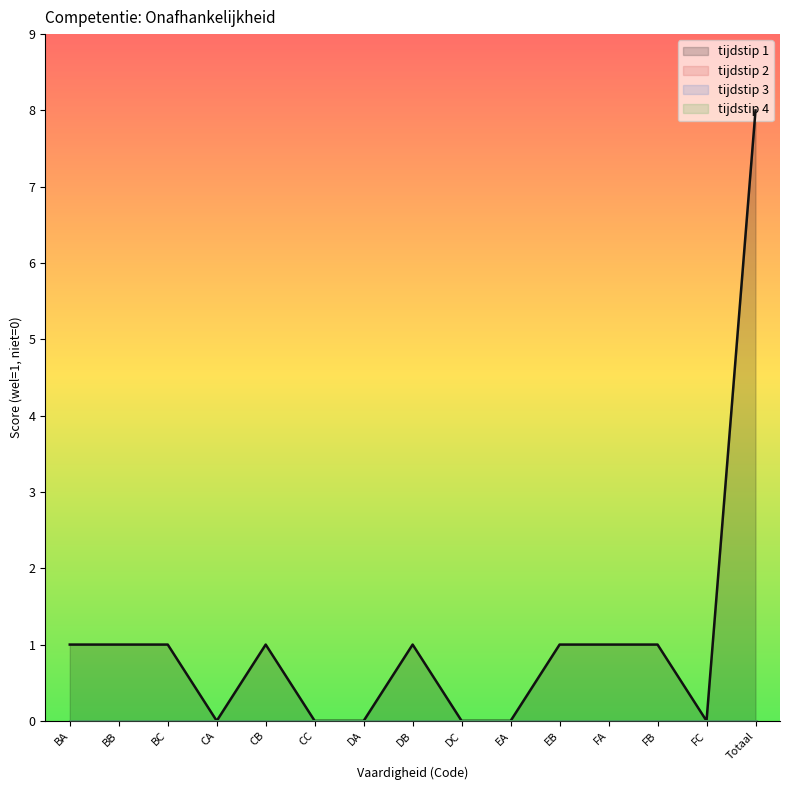

Reading right to left, what are all the values shown in this chart?

tijdstip 1: Totaal=8	FC=0	FB=1	FA=1	EB=1	EA=0	DC=0	DB=1	DA=0	CC=0	CB=1	CA=0	BC=1	BB=1	BA=1
tijdstip 2: Totaal=0	FC=0	FB=0	FA=0	EB=0	EA=0	DC=0	DB=0	DA=0	CC=0	CB=0	CA=0	BC=0	BB=0	BA=0
tijdstip 3: Totaal=0	FC=0	FB=0	FA=0	EB=0	EA=0	DC=0	DB=0	DA=0	CC=0	CB=0	CA=0	BC=0	BB=0	BA=0
tijdstip 4: Totaal=0	FC=0	FB=0	FA=0	EB=0	EA=0	DC=0	DB=0	DA=0	CC=0	CB=0	CA=0	BC=0	BB=0	BA=0